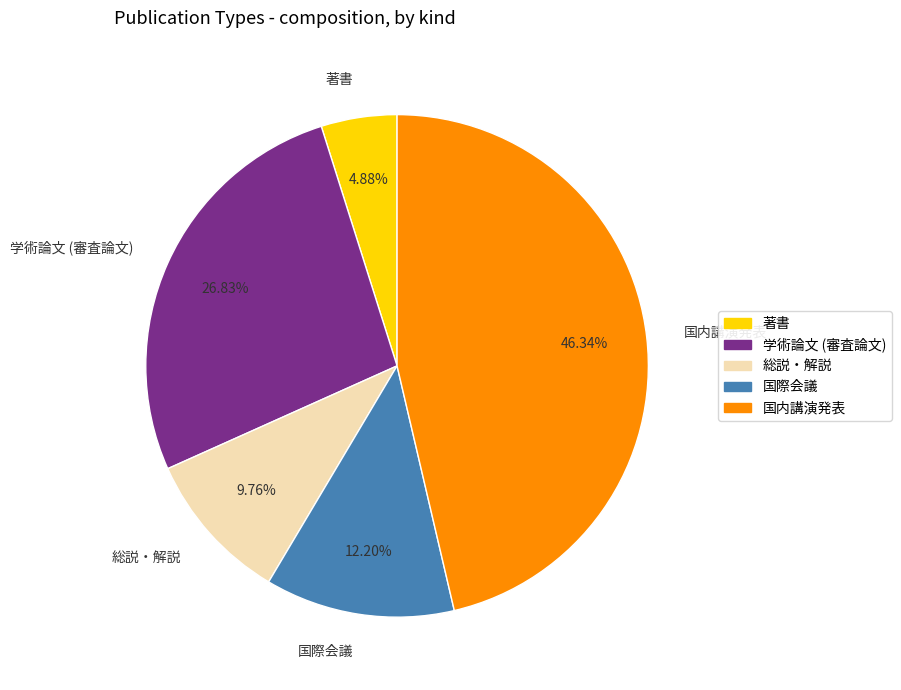

What percentage is the 国内講演発表 slice, to the nearest percent?

46%